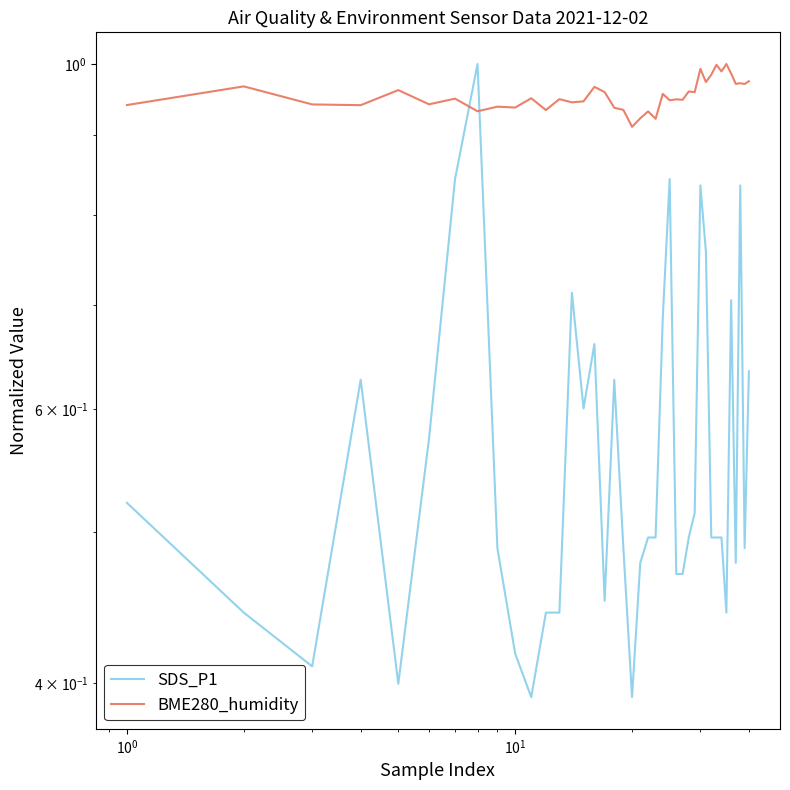

What is the minimum value shown in the chart?

0.4